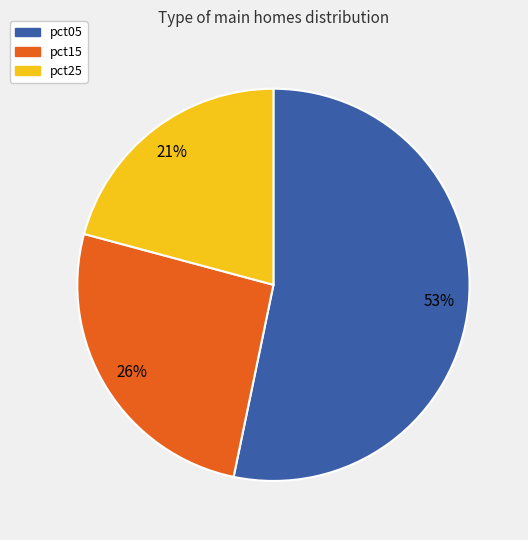

Which slice is the largest?

pct05